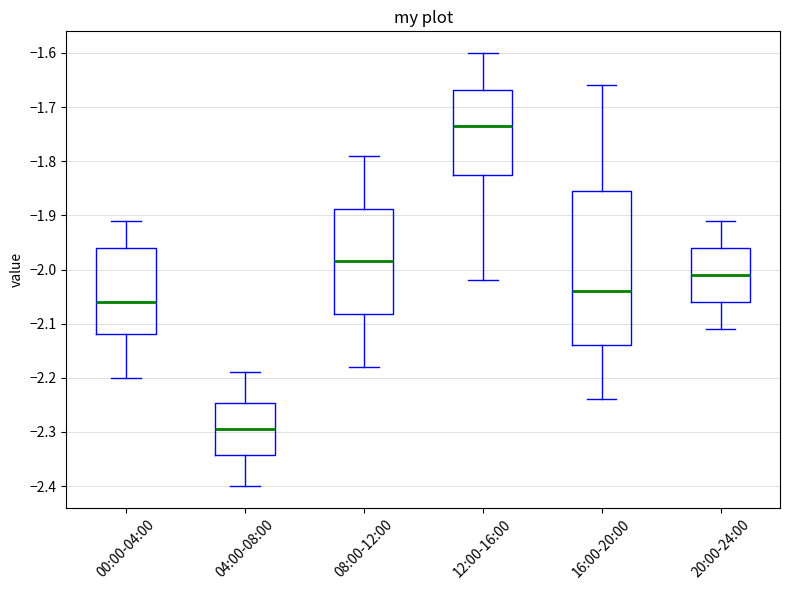

Which box has the highest median line?

12:00-16:00